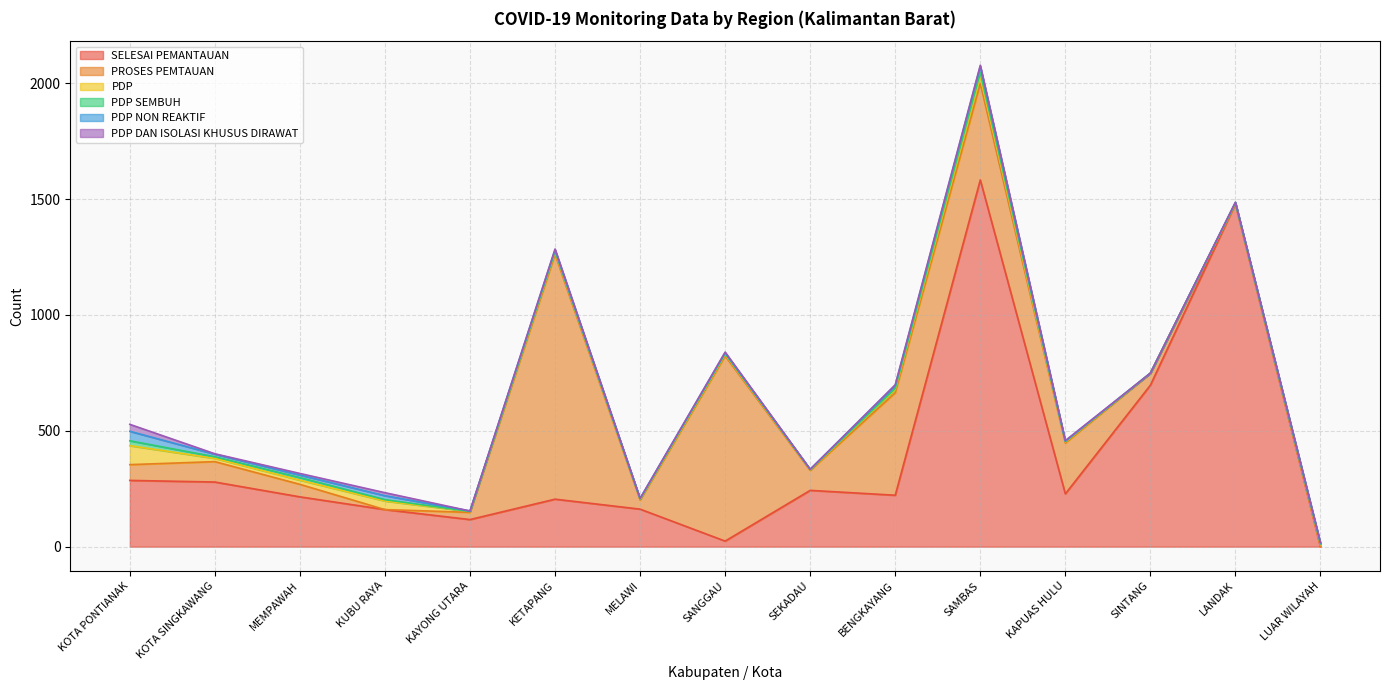

How many categories are shown in the chart?

15